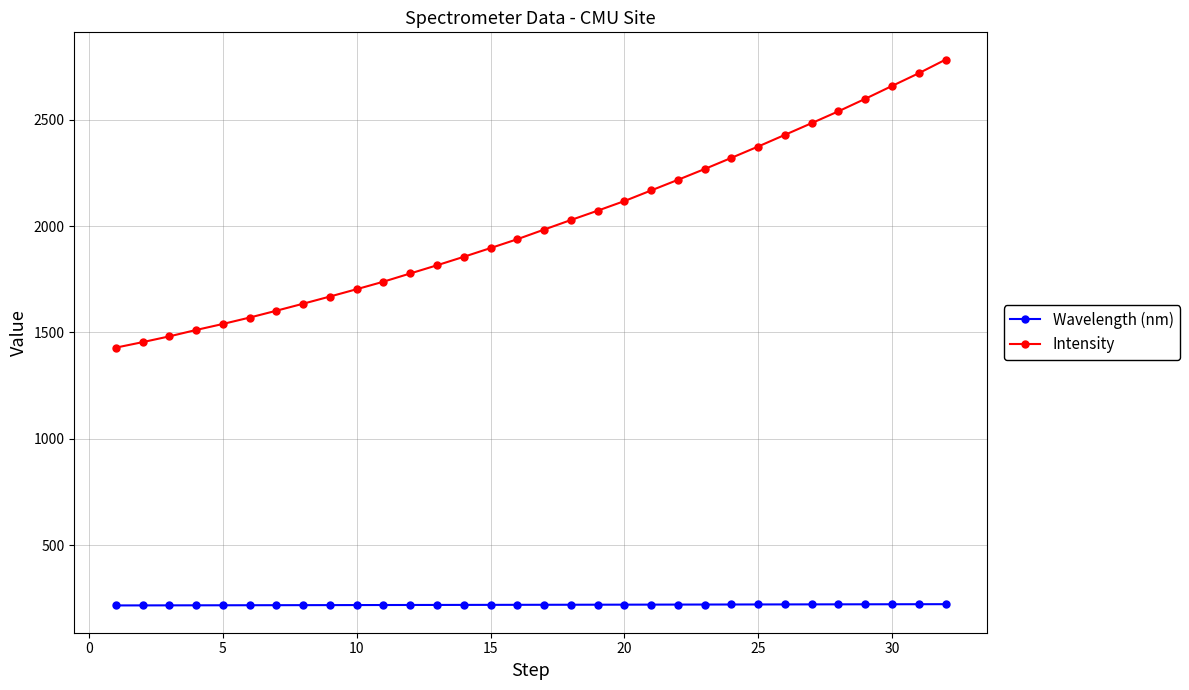

Which series has the largest total across all categories?

Intensity